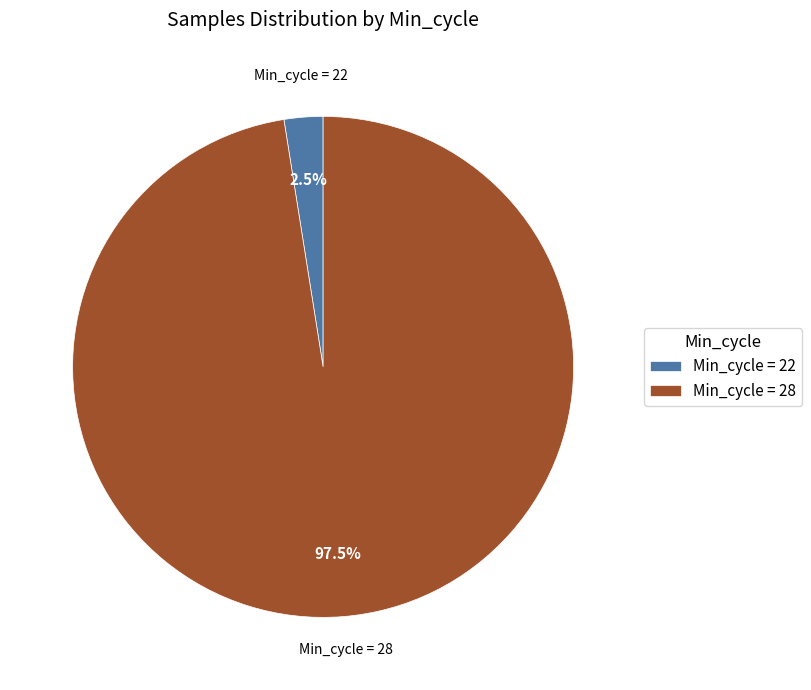

Between Min_cycle = 22 and Min_cycle = 28, which is larger?

Min_cycle = 28